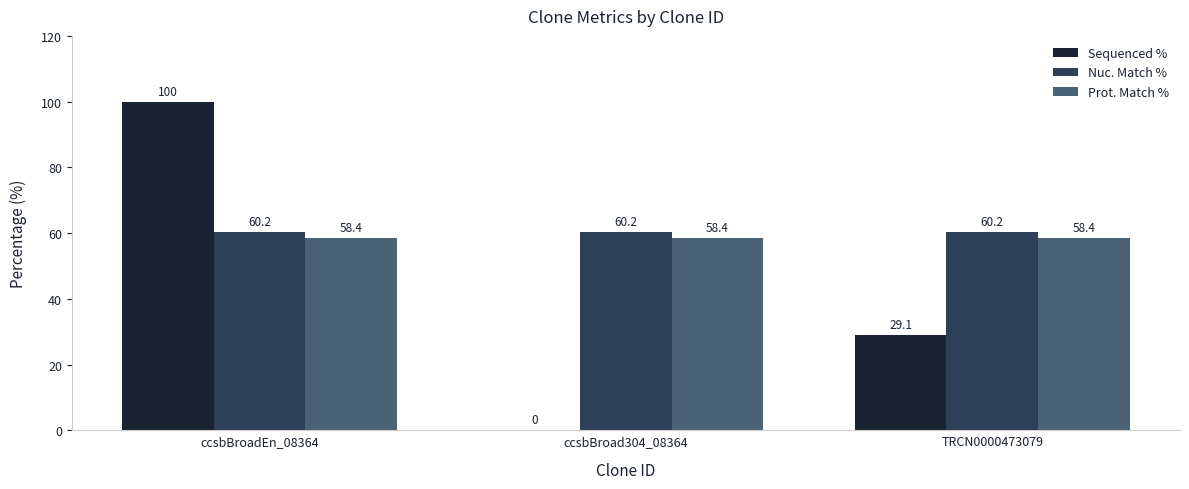

Where does the Sequenced % series first go above 29?

ccsbBroadEn_08364